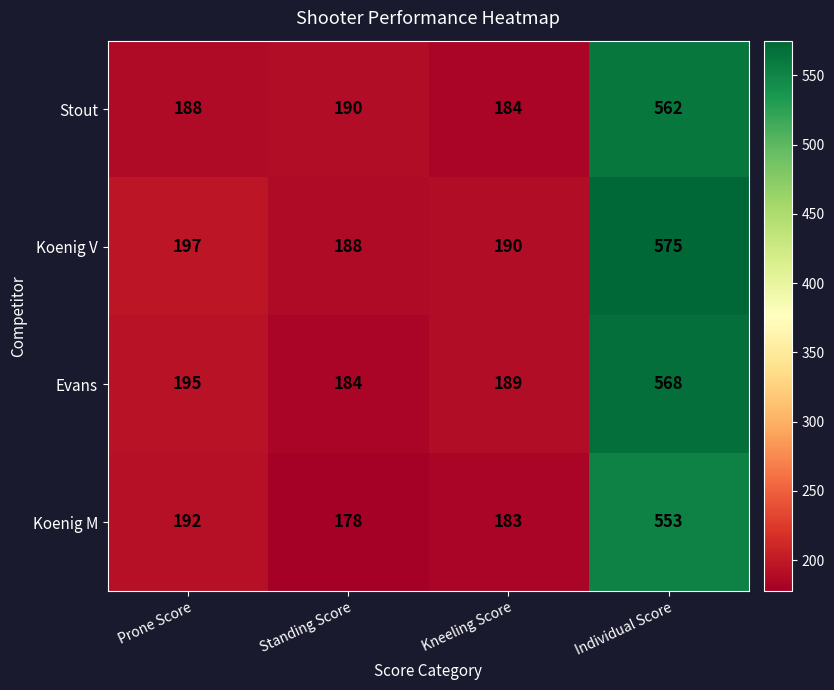

What is the difference between the highest and lowest values at Individual Score?

22